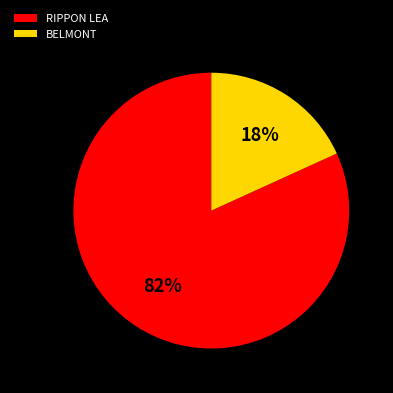

Which slice is the smallest?

BELMONT